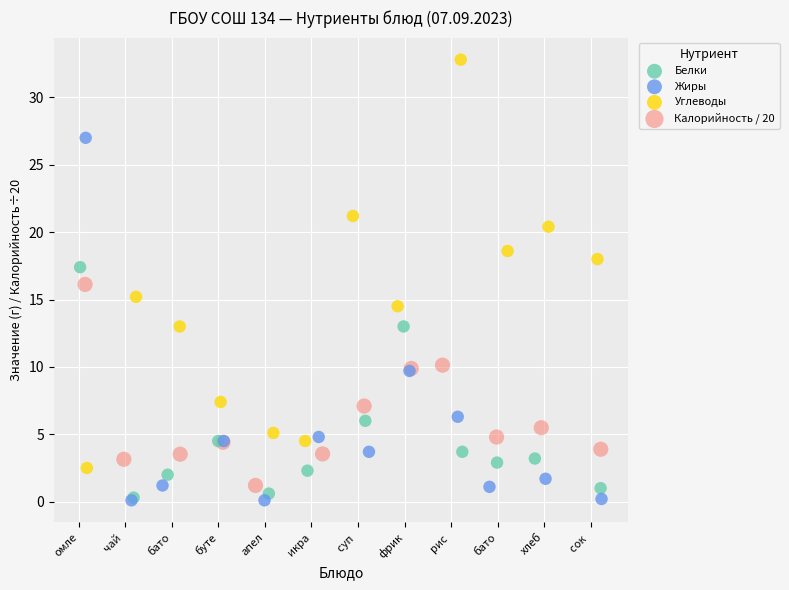

Which series has the largest Y range (max minus min)?

Углеводы